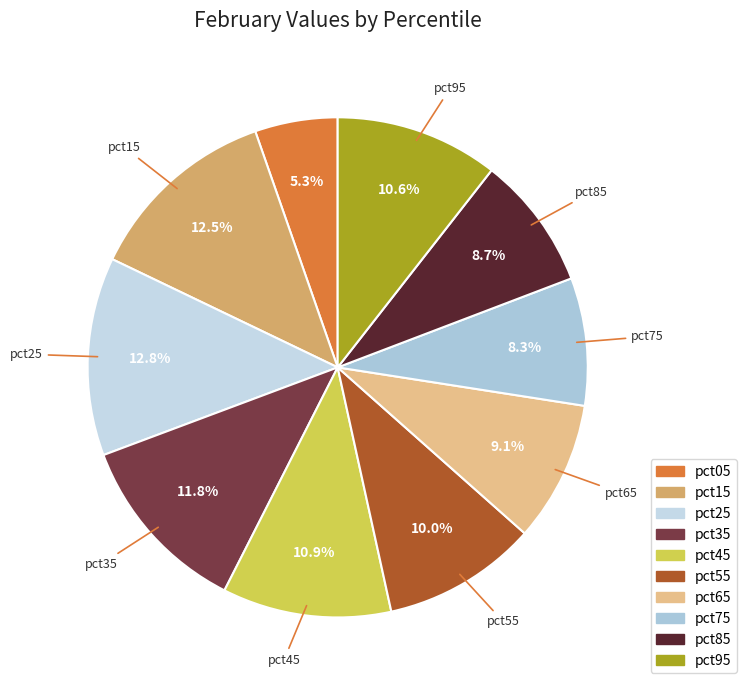

Between pct05 and pct15, which is larger?

pct15